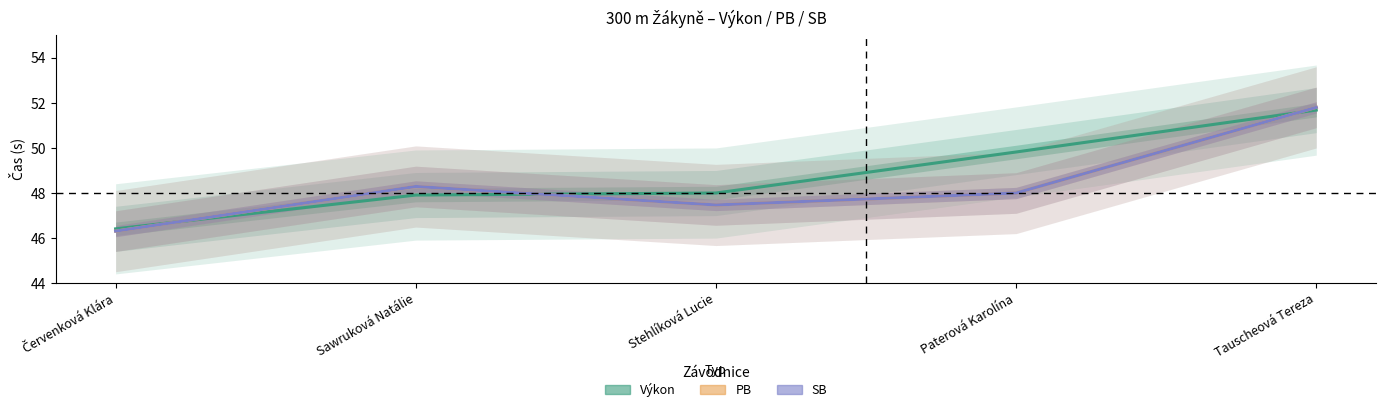

What are all the series names shown in the legend?

Výkon, PB, SB